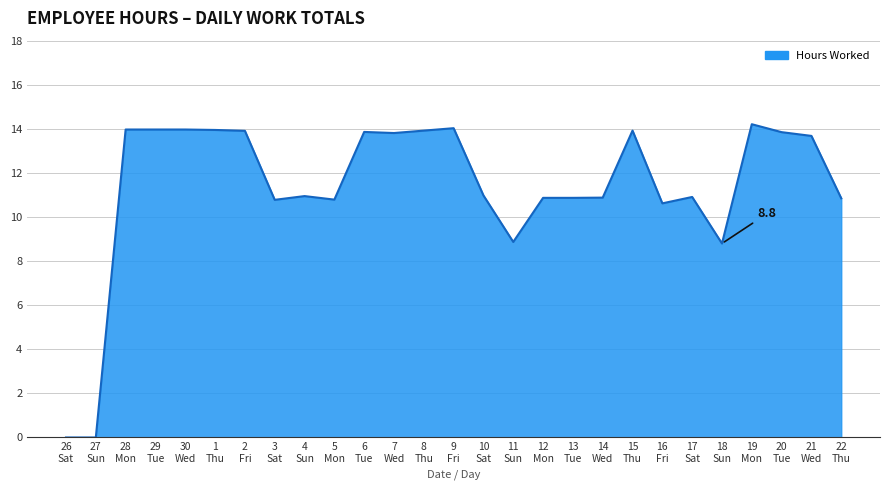

What is the maximum value shown in the chart?

14.2